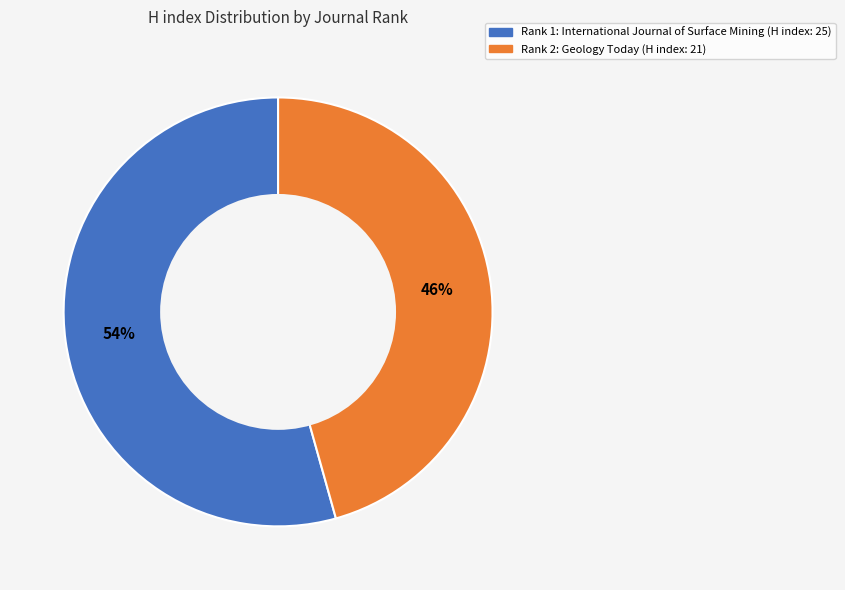

To the nearest percent, what is the average slice percentage?

50%